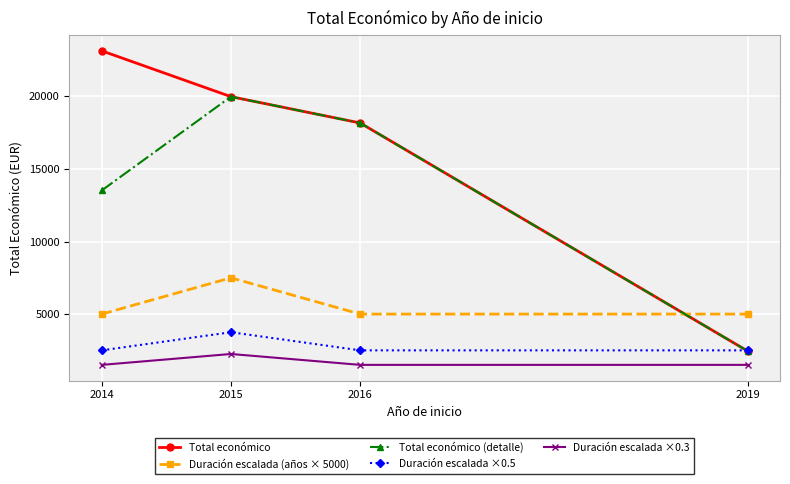

Which series has the largest total across all categories?

Total económico